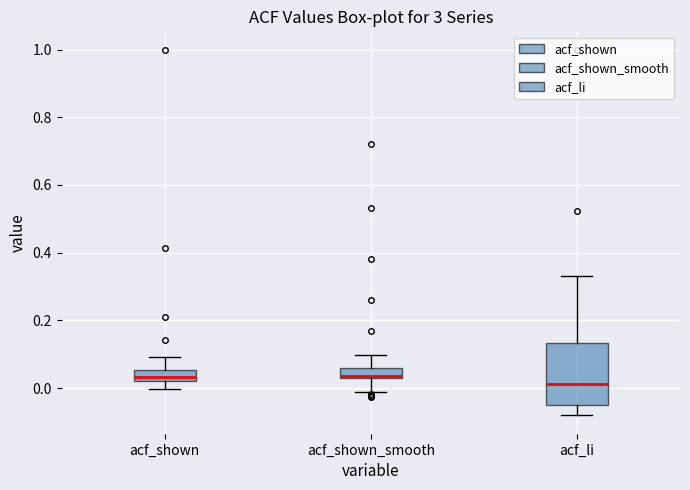

Where does the median line of the box for acf_shown_smooth sit on the y-axis? The values are not printed on the chart, so give them approximately, as read against the axis.

0.04